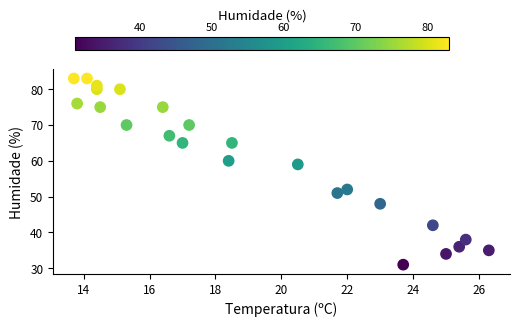

What Y value in the scatter plot is closest to 57?

59